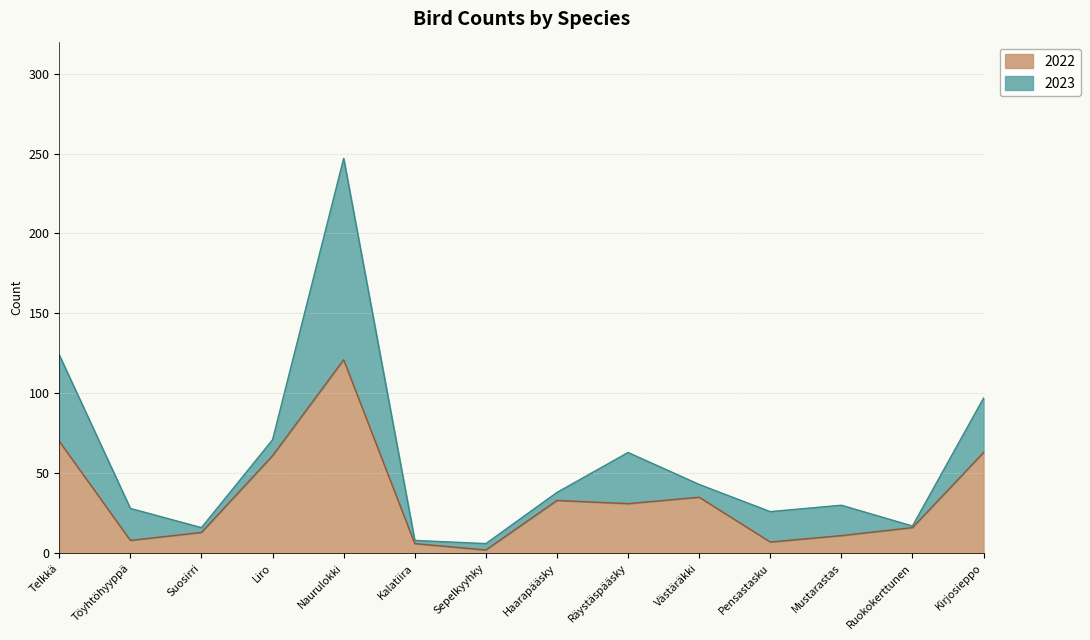

Which label corresponds to the largest value in the chart?

Naurulokki